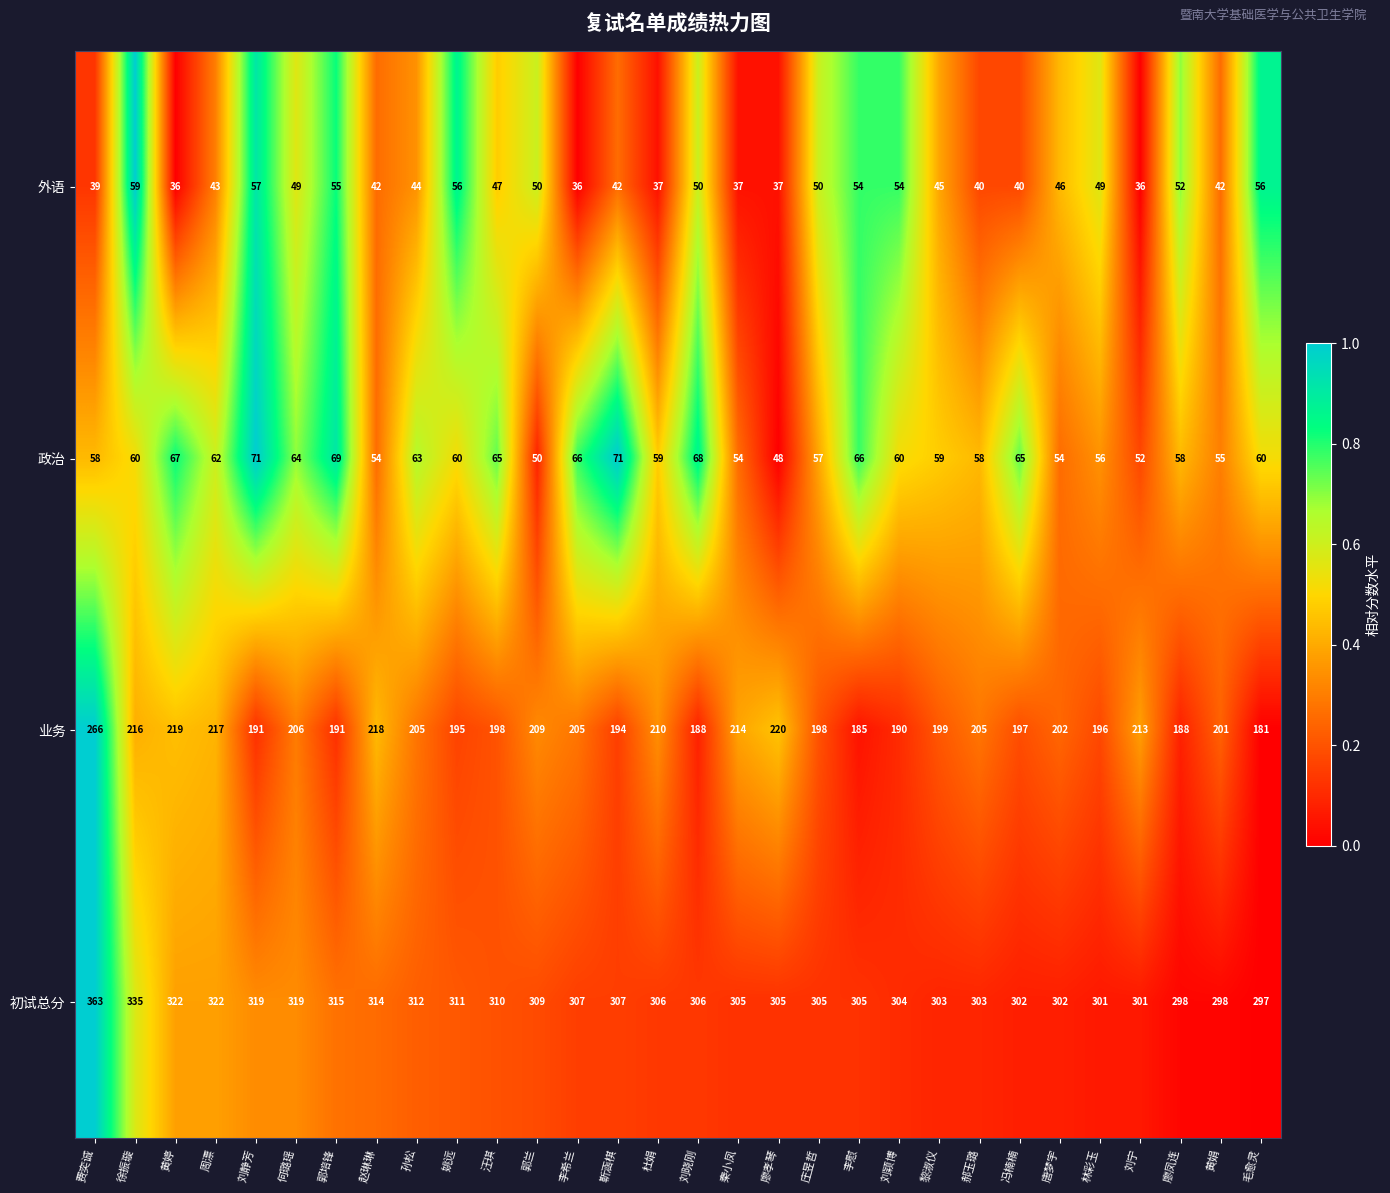

Rank the series by their maximum value, from lowest to highest.

外语, 政治, 业务, 初试总分